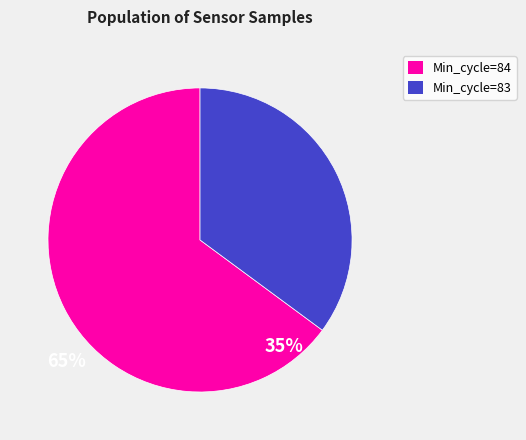

Does any single category account for the majority?

Yes